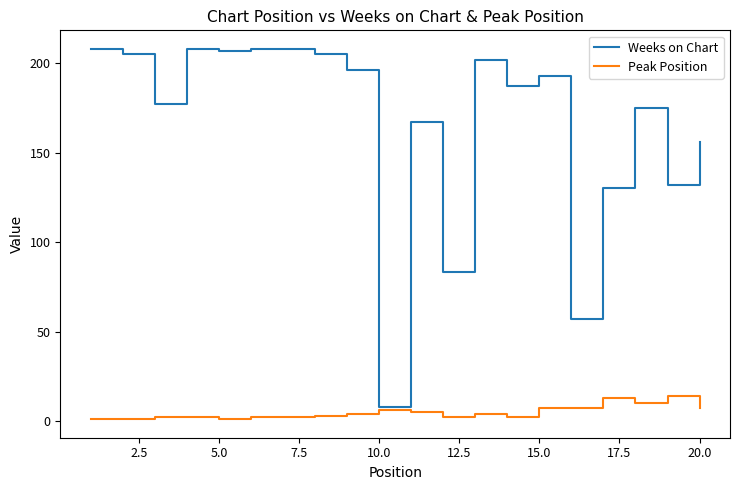

Does the chart have visible grid lines?

No